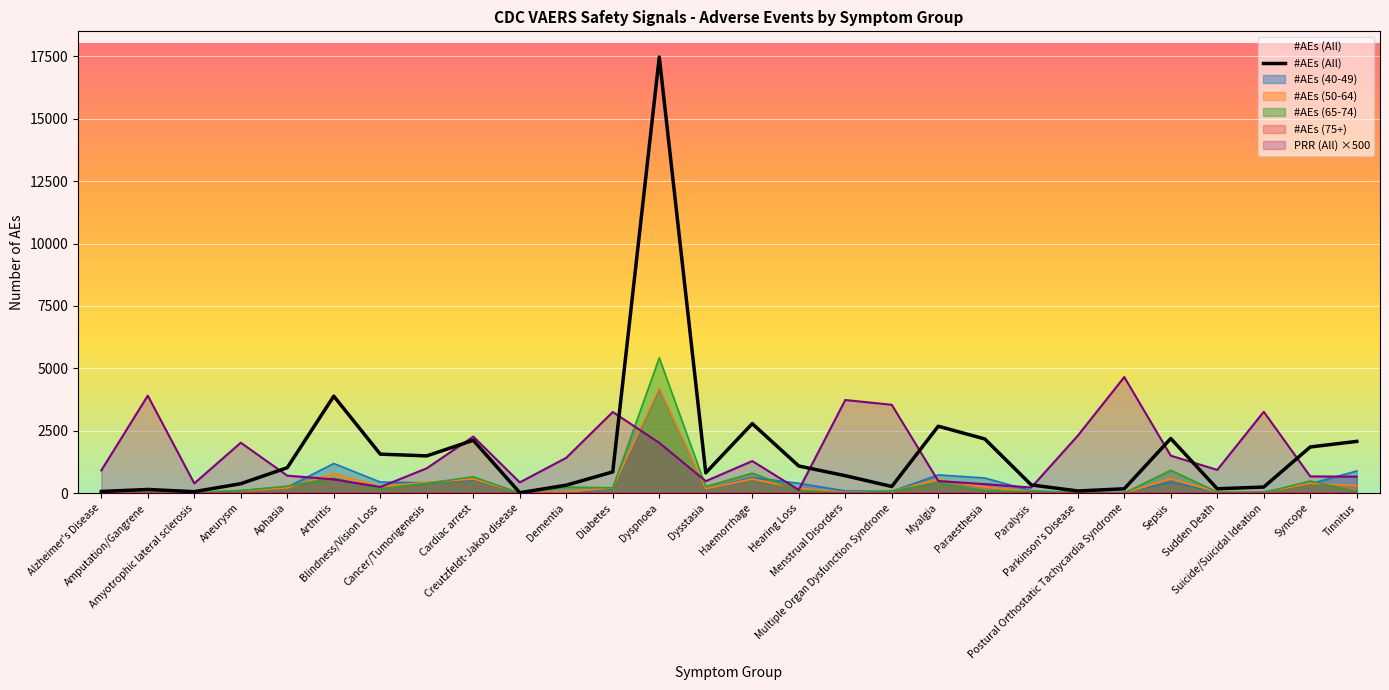

What is the value of the 15th point from the left?

2784